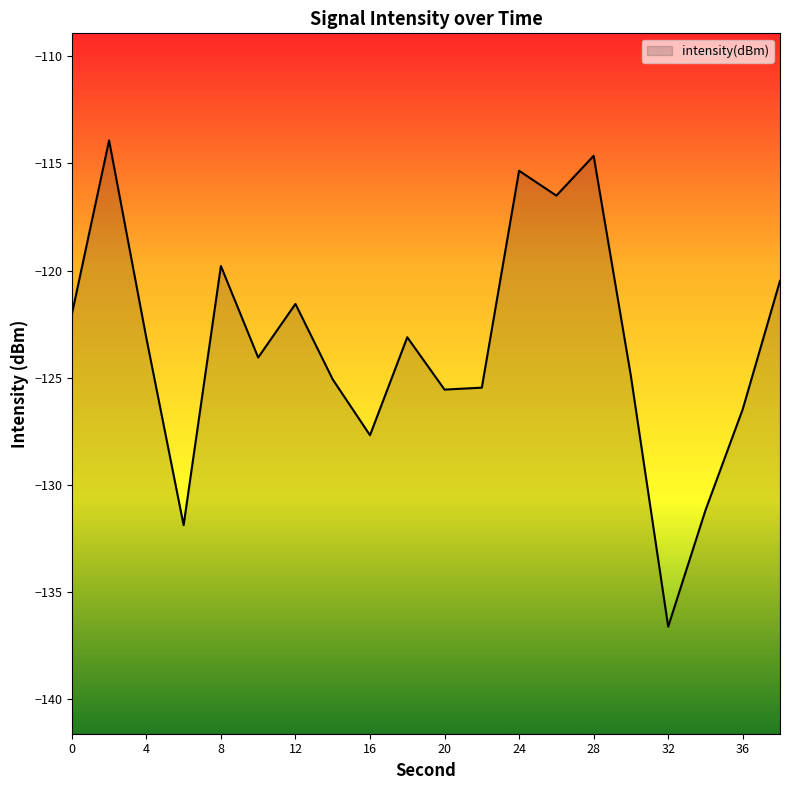

The chart shows a value of -115.3 at 24. True or false?

True